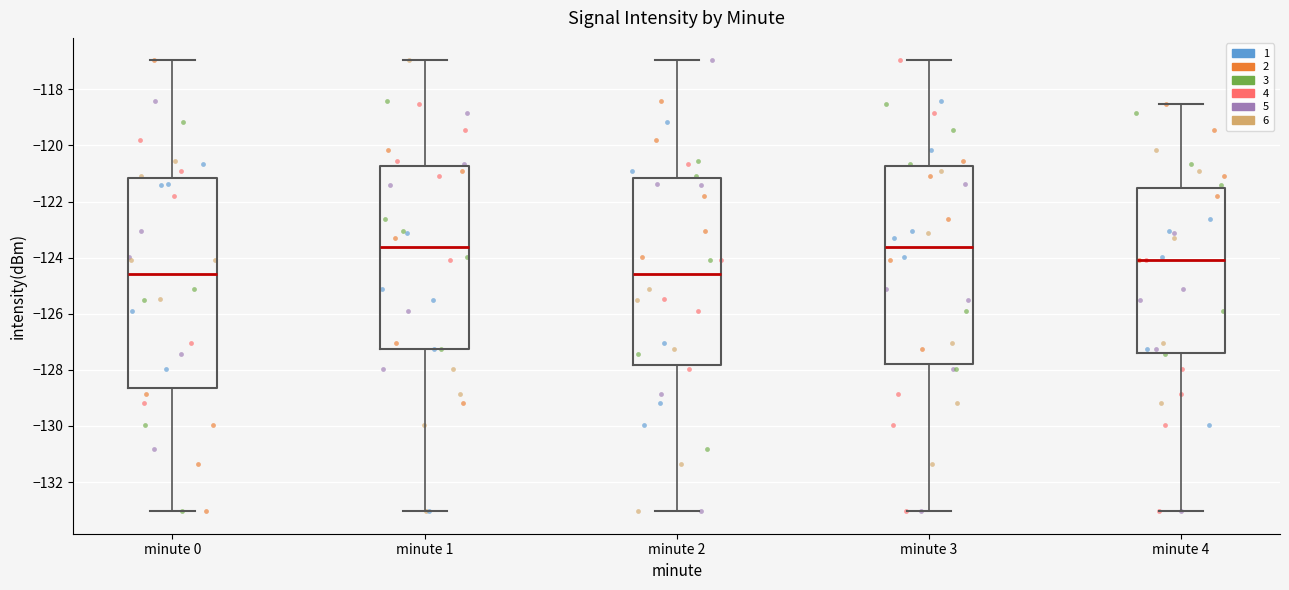

Reading left to right, transcribe this box plot: for each box, give where its median line is, the range the box spans, and where its two whiskers end, as read against the y-axis. The values are not printed on the chart, so give them approximately, as read against the axis.

minute 0: median -124.6, box -128.6 to -121.2, whiskers -133.0 to -117.0
minute 1: median -123.6, box -127.2 to -120.8, whiskers -133.0 to -117.0
minute 2: median -124.6, box -127.8 to -121.2, whiskers -133.0 to -117.0
minute 3: median -123.6, box -127.8 to -120.8, whiskers -133.0 to -117.0
minute 4: median -124.0, box -127.4 to -121.6, whiskers -133.0 to -118.6